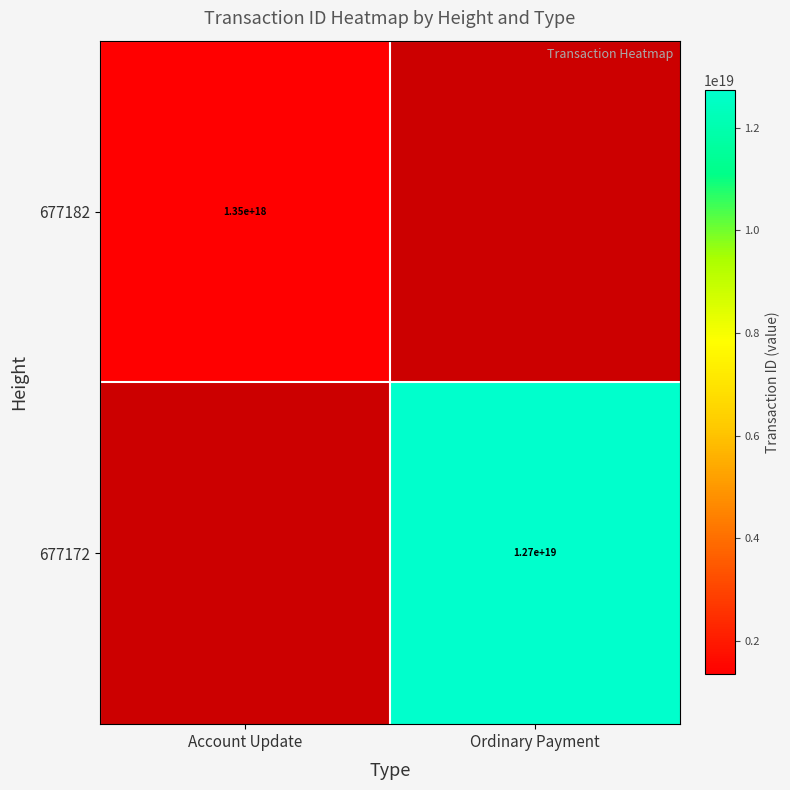

The 677182 series shows 1824644230894637056 at Account Update. True or false?

False